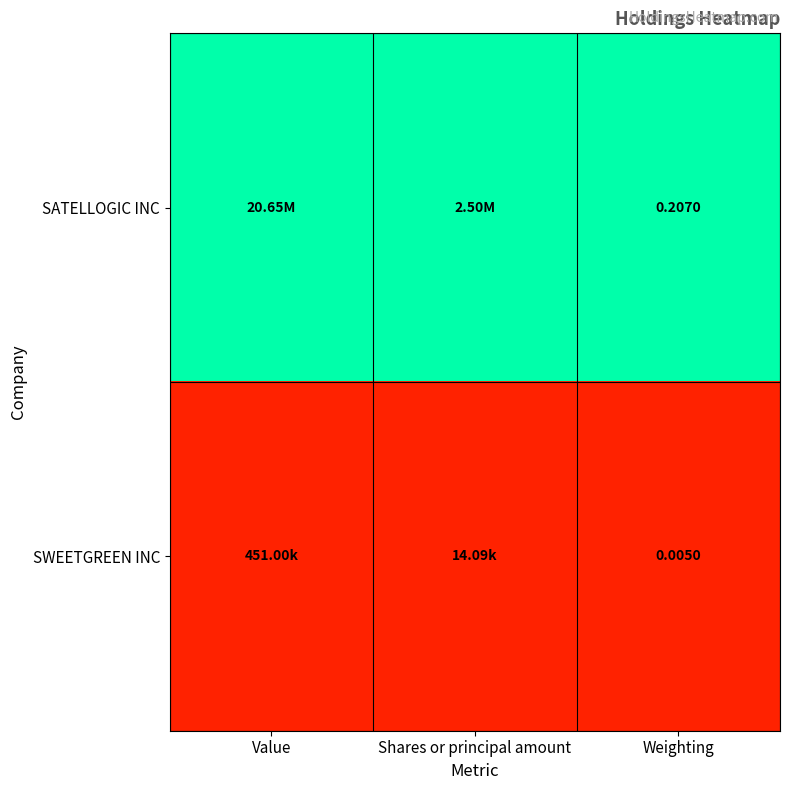

At which label does SWEETGREEN INC reach its peak?

Value